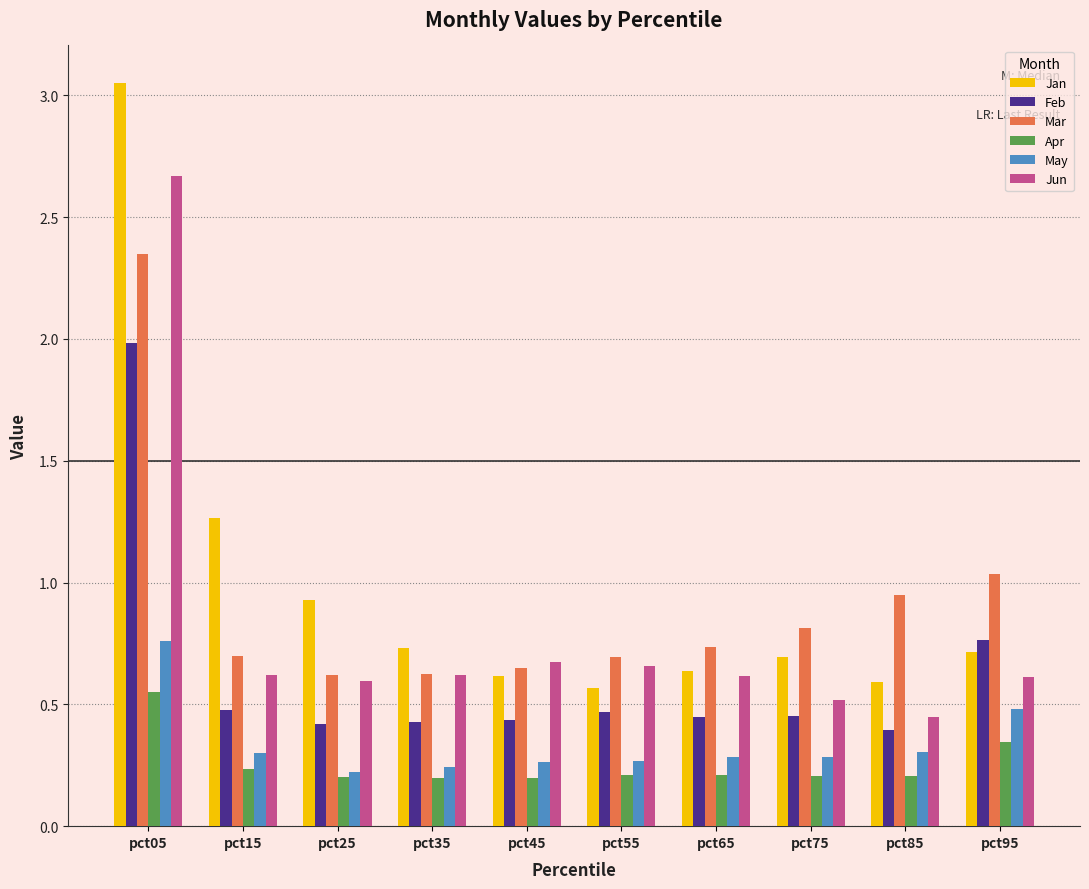

True or false: Feb has a value of 0.4 at pct45.

True